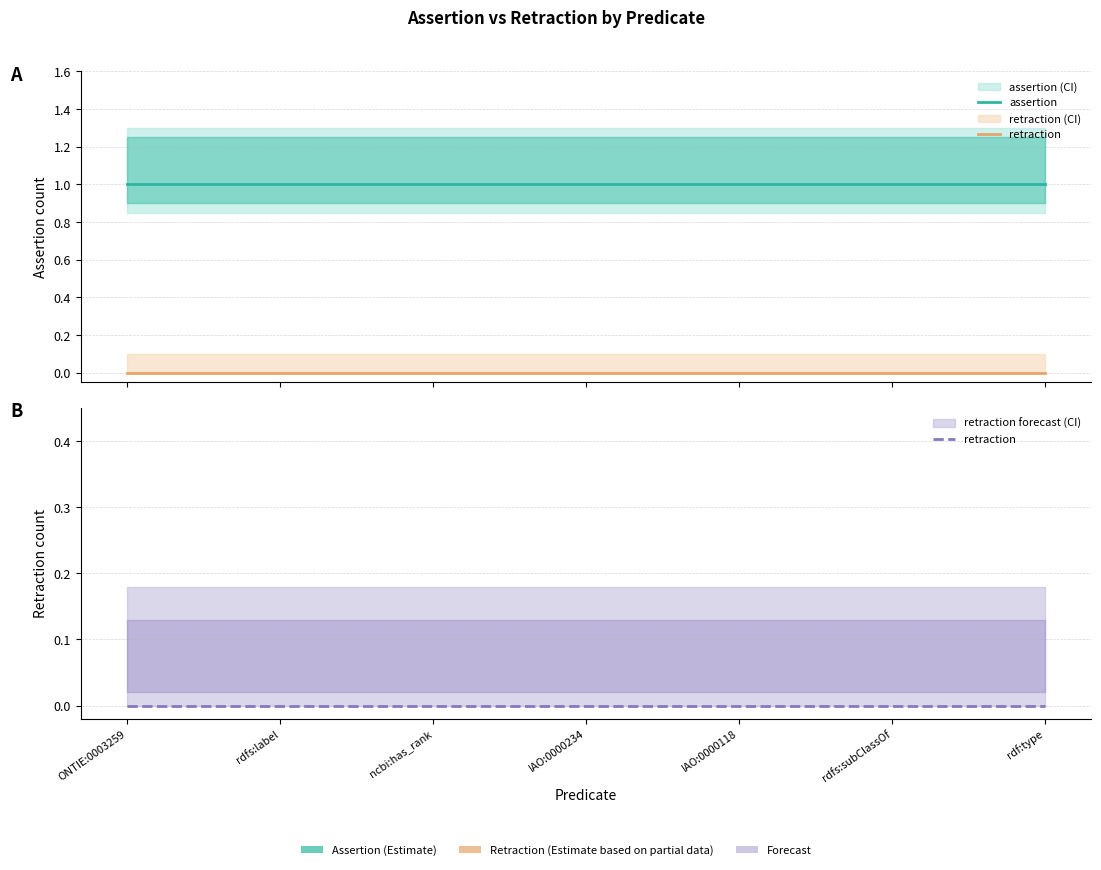

Rank the series by their average value, from lowest to highest.

retraction, assertion